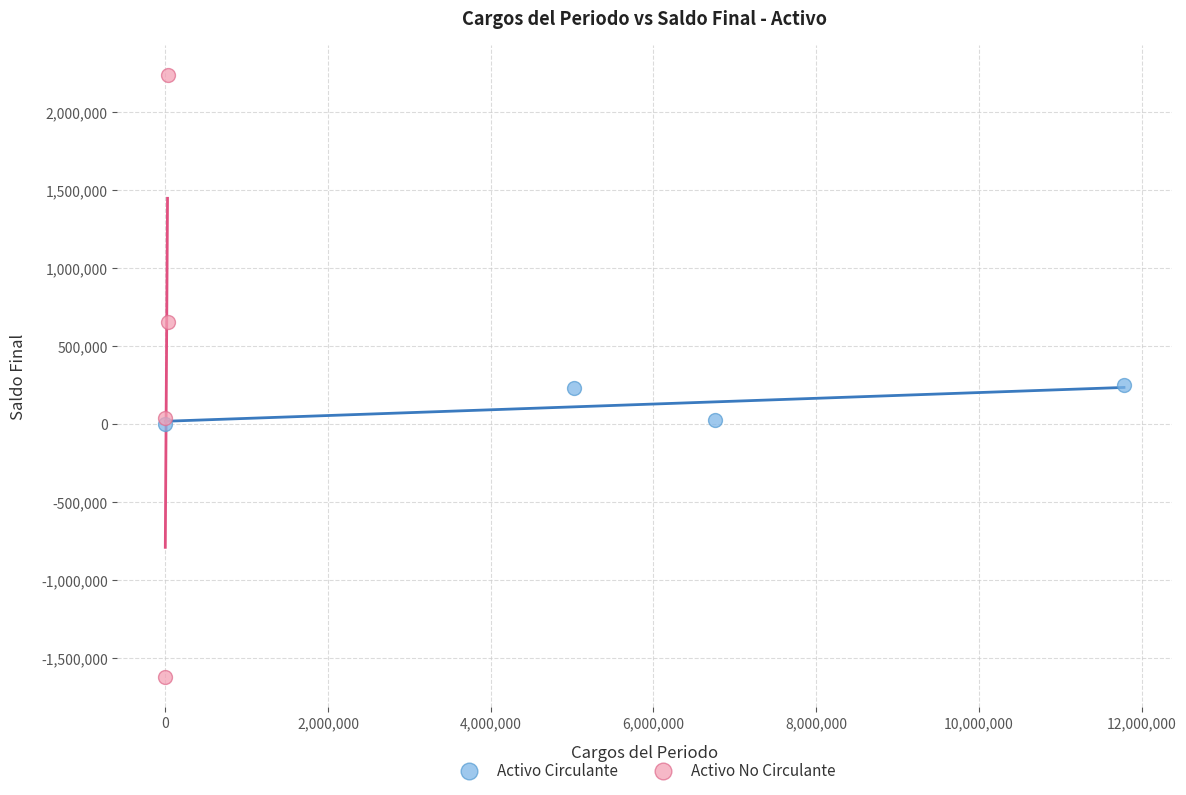

Which series reaches the maximum Y coordinate?

Activo No Circulante